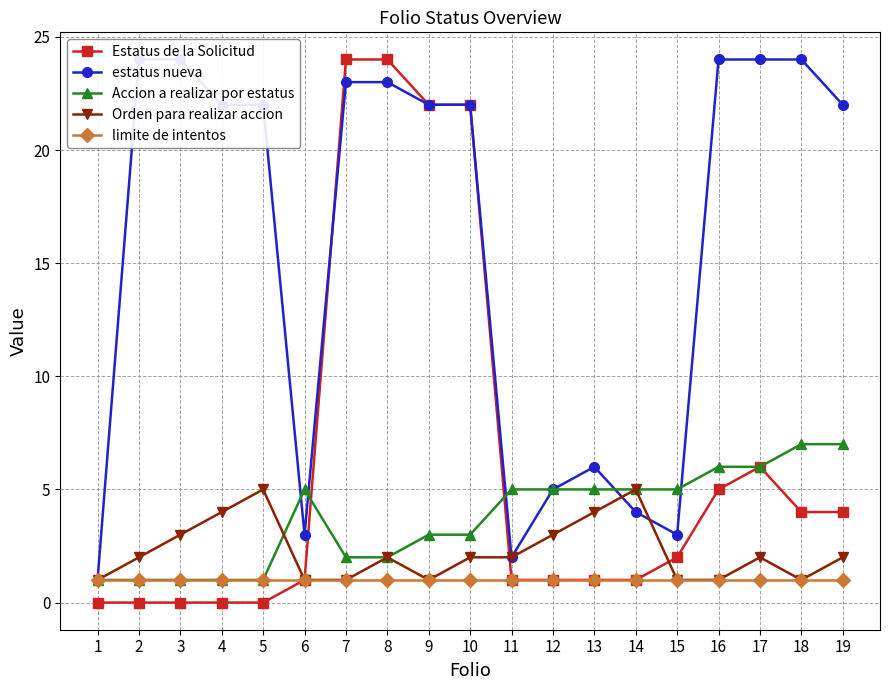

At 12, list the series in order from largest to smallest.

estatus nueva, Accion a realizar por estatus, Orden para realizar accion, Estatus de la Solicitud, limite de intentos